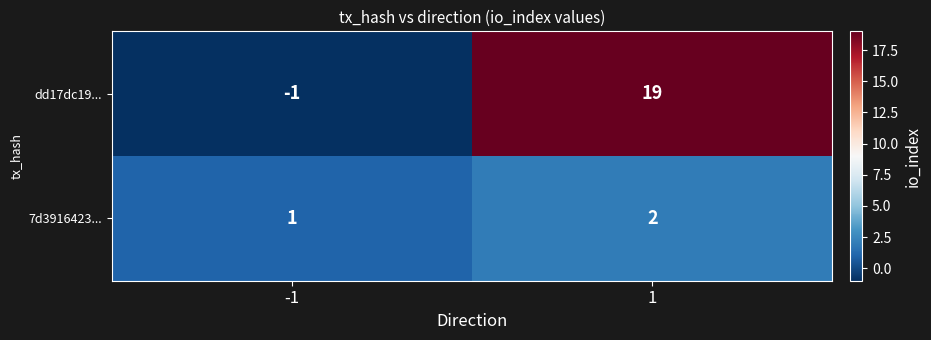

What is the greatest value displayed?

19